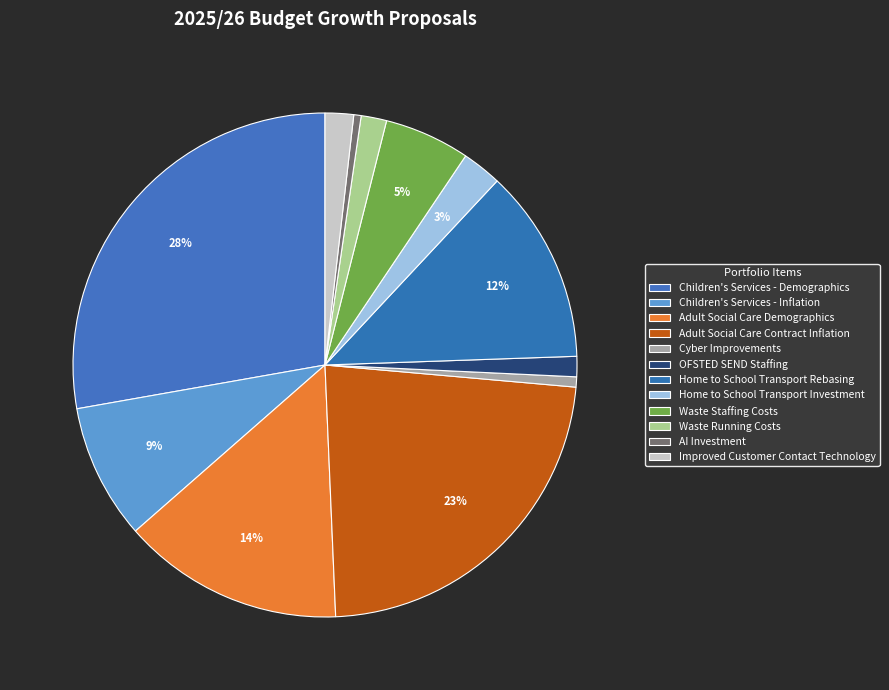

Which category has the biggest portion of the pie?

Children's Services - Demographics